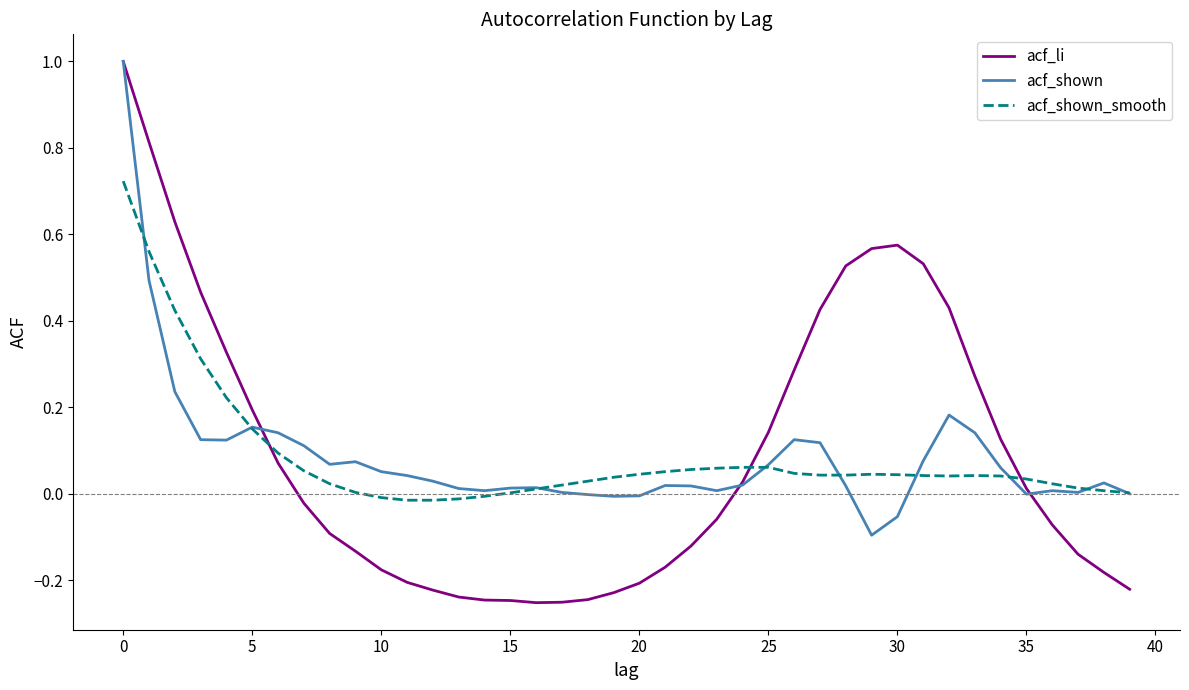

What is the highest value of the acf_shown series?

1.0